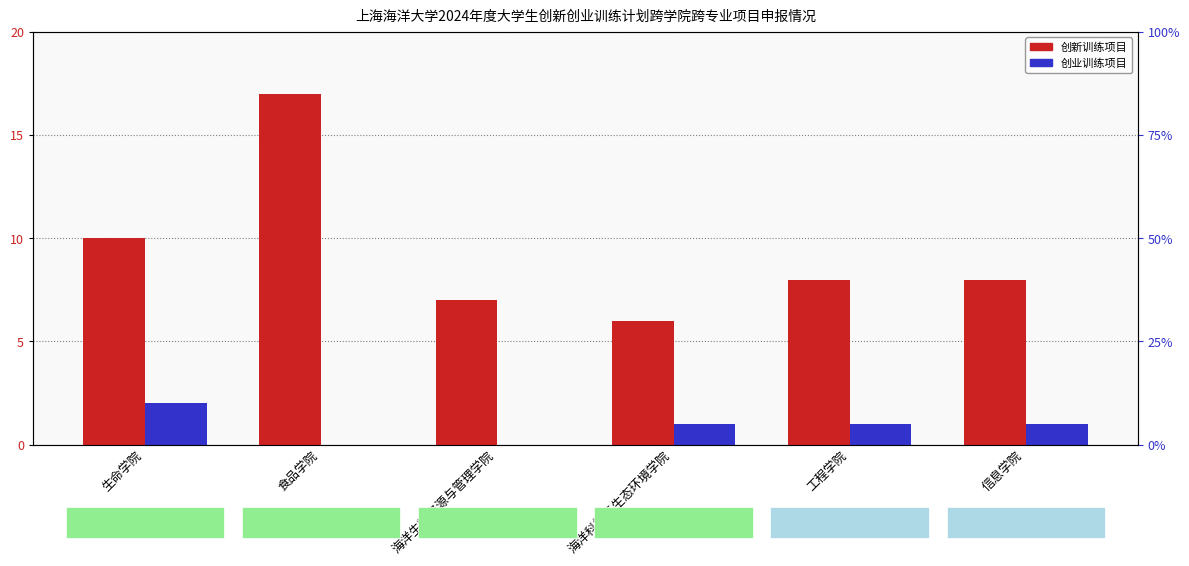

Count the 创业训练项目 values in the range 0 to 1.

5